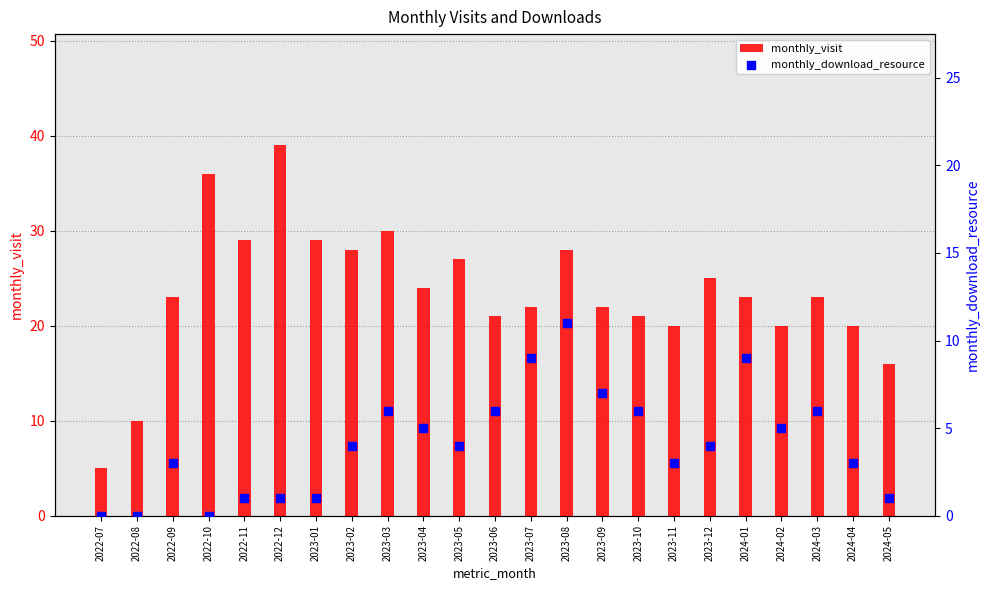

Is the value of monthly_download_resource at 2023-04 greater than the value of monthly_visit at 2023-12?

No